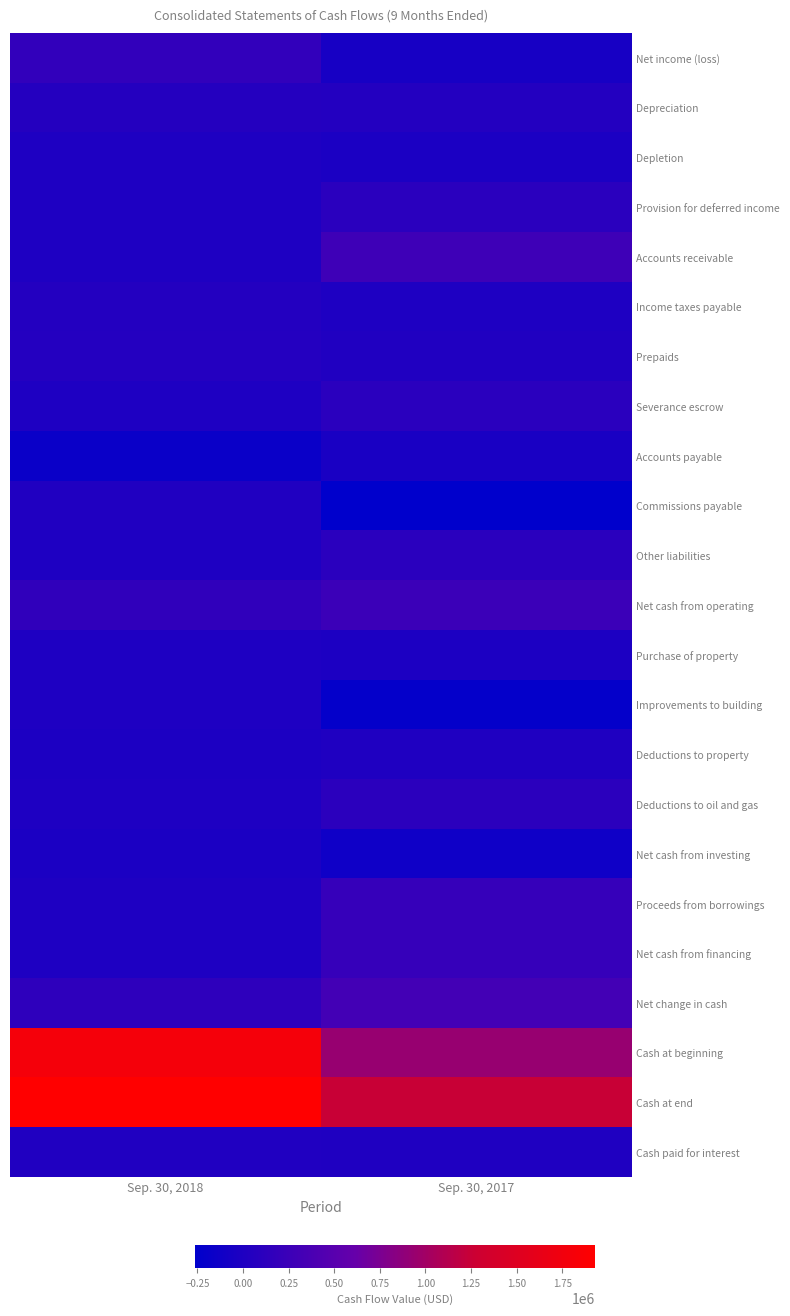

Reading left to right, list all the values displayed in this chart.

Net income (loss): Sep. 30, 2018=173257	Sep. 30, 2017=-63681
Depreciation: Sep. 30, 2018=54767	Sep. 30, 2017=44054
Depletion: Sep. 30, 2018=0	Sep. 30, 2017=-29354
Provision for deferred income: Sep. 30, 2018=0	Sep. 30, 2017=97106
Accounts receivable: Sep. 30, 2018=-4783	Sep. 30, 2017=275605
Income taxes payable: Sep. 30, 2018=43718	Sep. 30, 2017=-1330
Prepaids: Sep. 30, 2018=47110	Sep. 30, 2017=27010
Severance escrow: Sep. 30, 2018=0	Sep. 30, 2017=100293
Accounts payable: Sep. 30, 2018=-174333	Sep. 30, 2017=-43355
Commissions payable: Sep. 30, 2018=15987	Sep. 30, 2017=-263425
Other liabilities: Sep. 30, 2018=-1749	Sep. 30, 2017=100736
Net cash from operating: Sep. 30, 2018=163540	Sep. 30, 2017=243659
Purchase of property: Sep. 30, 2018=-252	Sep. 30, 2017=-22333
Improvements to building: Sep. 30, 2018=-5202	Sep. 30, 2017=-221264
Deductions to property: Sep. 30, 2018=-23276	Sep. 30, 2017=5093
Deductions to oil and gas: Sep. 30, 2018=0	Sep. 30, 2017=105438
Net cash from investing: Sep. 30, 2018=-28730	Sep. 30, 2017=-133066
Proceeds from borrowings: Sep. 30, 2018=0	Sep. 30, 2017=200000
Net cash from financing: Sep. 30, 2018=0	Sep. 30, 2017=200000
Net change in cash: Sep. 30, 2018=134810	Sep. 30, 2017=310593
Cash at beginning: Sep. 30, 2018=1794896	Sep. 30, 2017=934711
Cash at end: Sep. 30, 2018=1929706	Sep. 30, 2017=1245304
Cash paid for interest: Sep. 30, 2018=24589	Sep. 30, 2017=8453